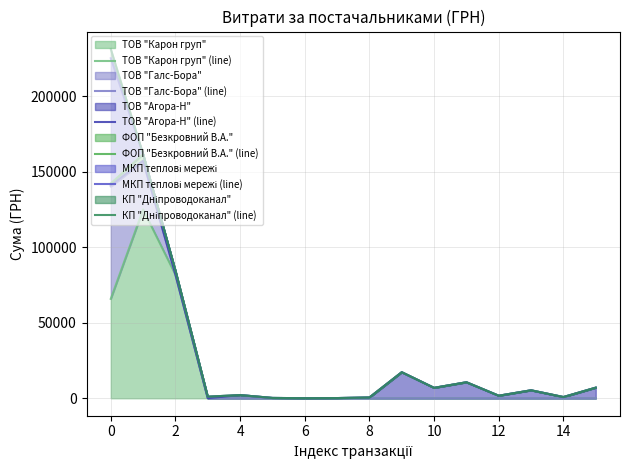

How many data points in ФОП "Безкровний В.А." (line) are less than 5270?

8